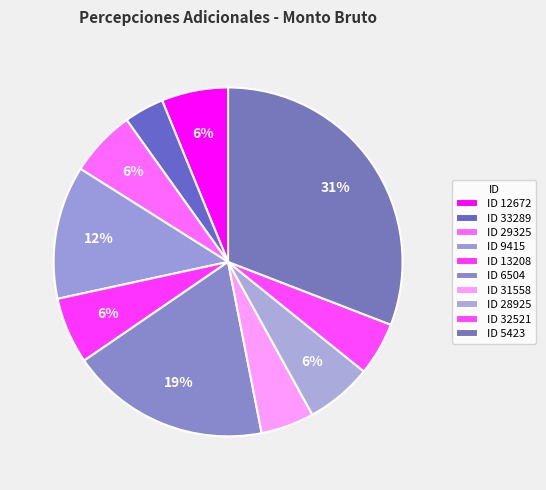

How many segments does this pie chart have?

10